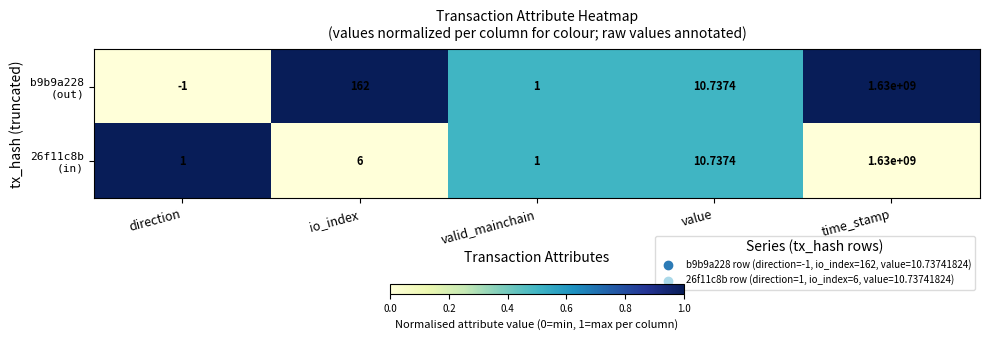

At which category is the sum across all series the highest?

time_stamp